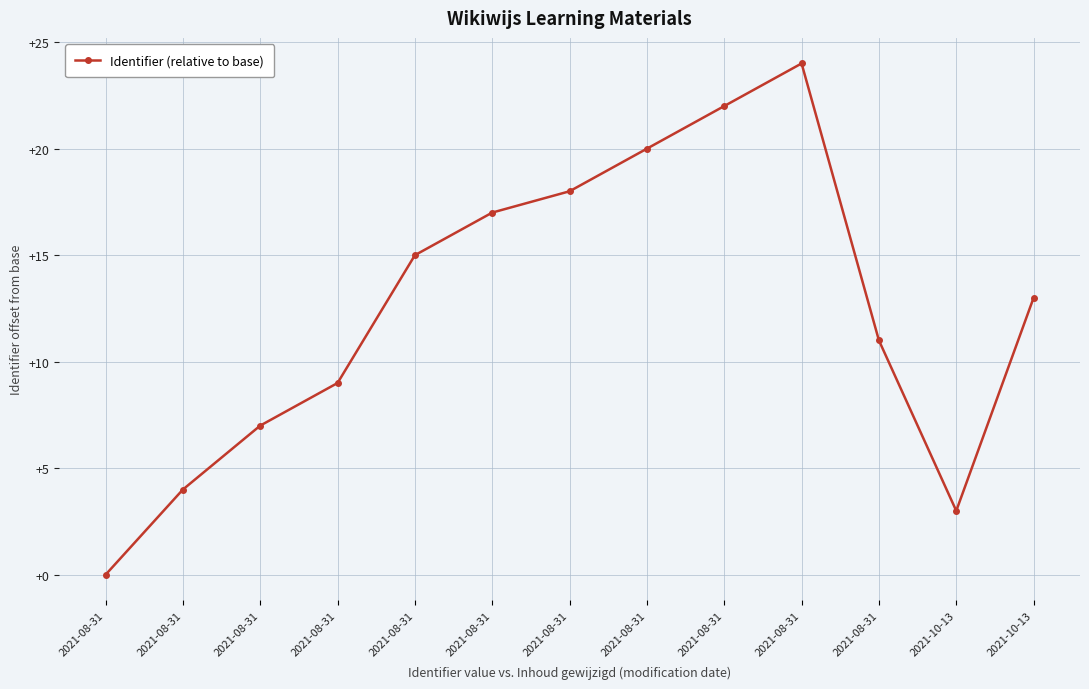

The chart shows a value of 9 at 2021-08-31. True or false?

True